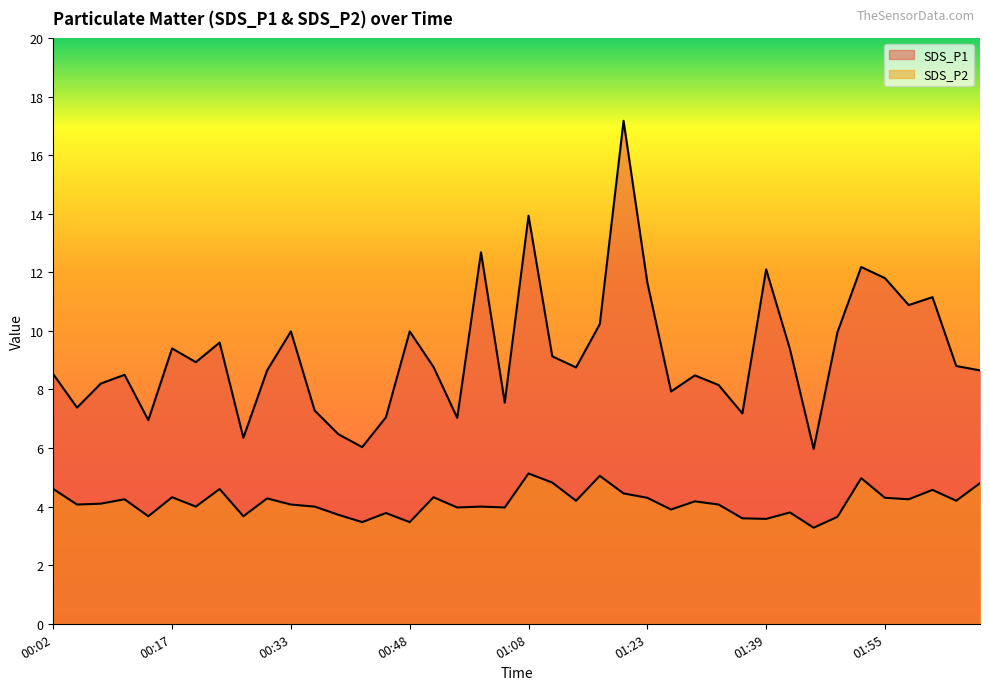

What is the value of the SDS_P1 point at the 31st from the left?

12.1